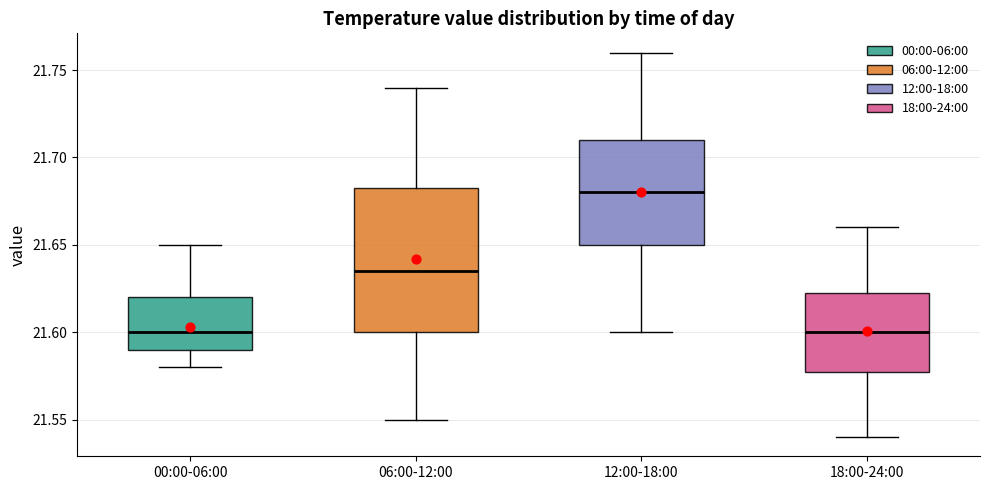

Reading left to right, transcribe this box plot: for each box, give where its median line is, the range the box spans, and where its two whiskers end, as read against the y-axis. The values are not printed on the chart, so give them approximately, as read against the axis.

00:00-06:00: median 21.600, box 21.590 to 21.620, whiskers 21.580 to 21.650
06:00-12:00: median 21.635, box 21.600 to 21.685, whiskers 21.550 to 21.740
12:00-18:00: median 21.680, box 21.650 to 21.710, whiskers 21.600 to 21.760
18:00-24:00: median 21.600, box 21.580 to 21.625, whiskers 21.540 to 21.660